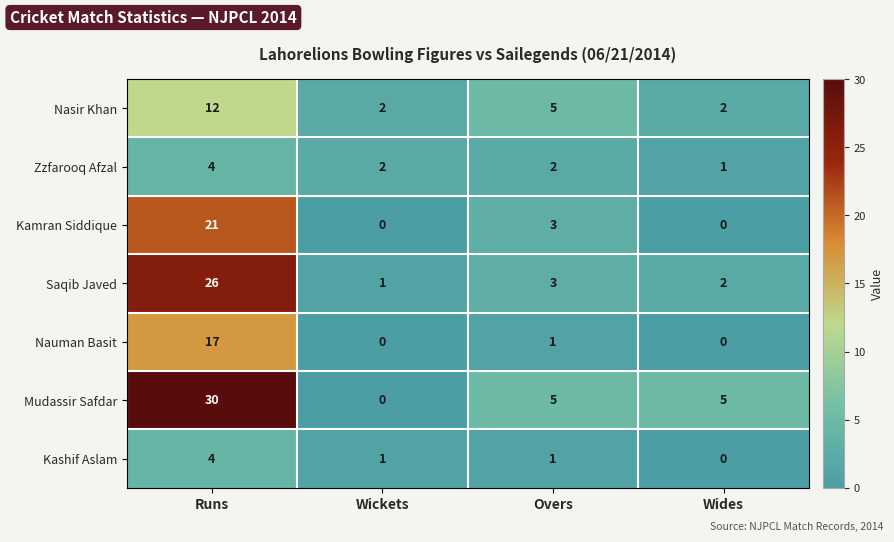

What is the difference between the maximum and minimum values in the Mudassir Safdar series?

30